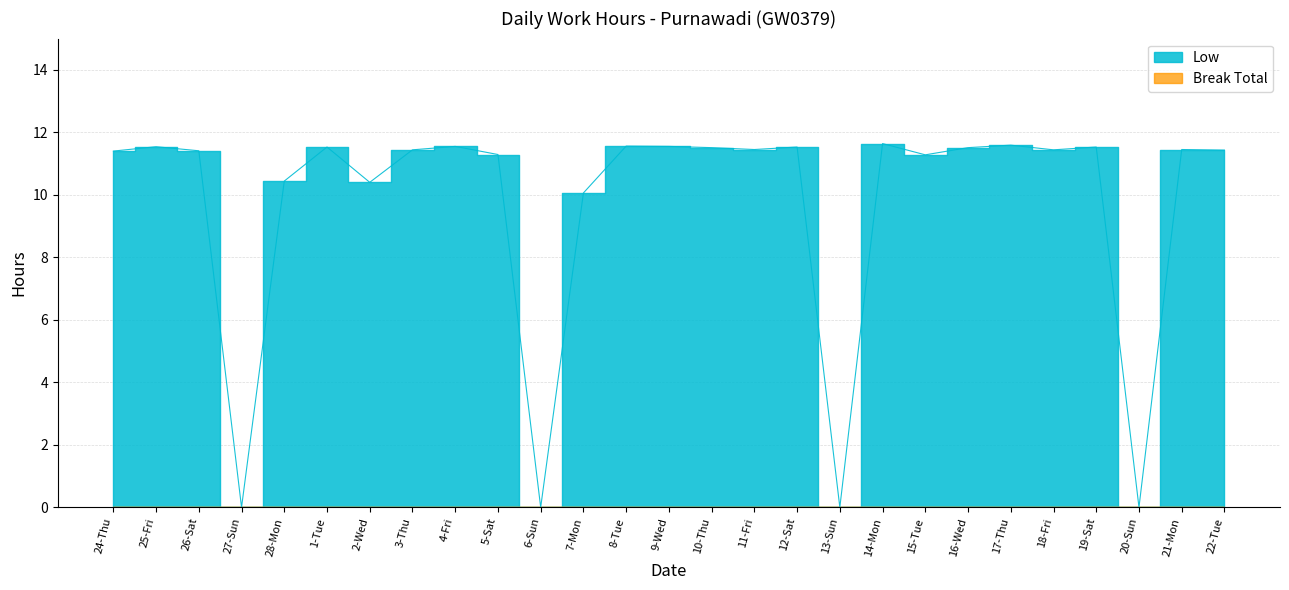

Does the chart display data point markers on the line(s)?

No